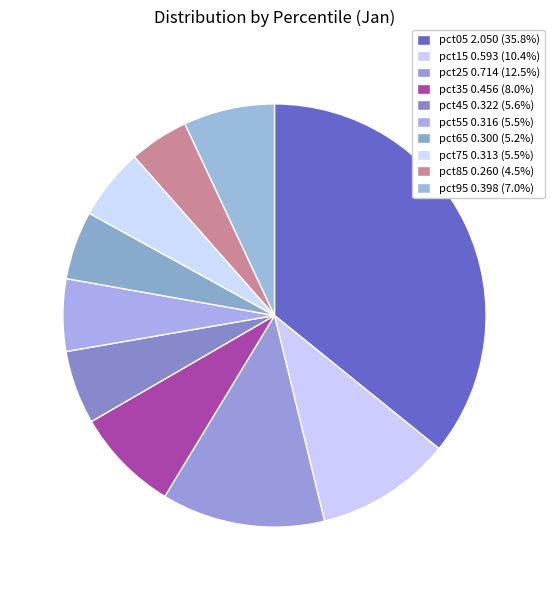

Does pct35 account for over 50% of the chart?

No